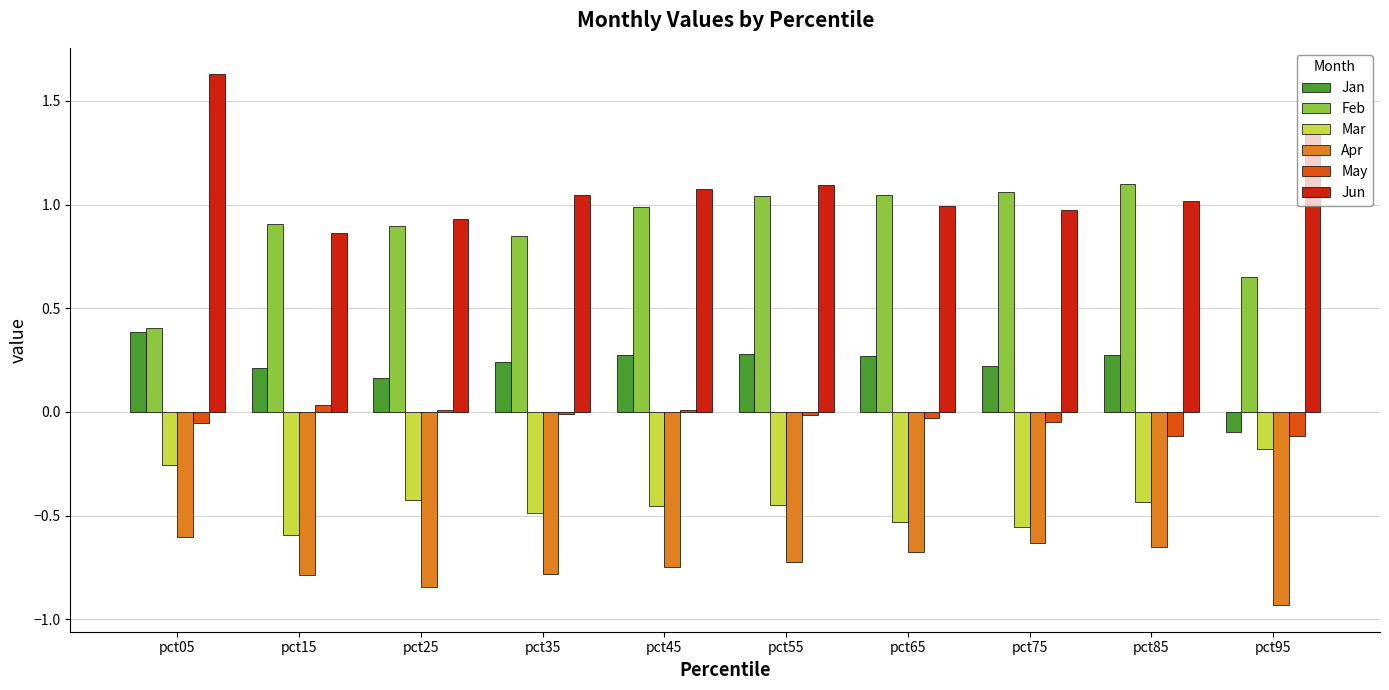

The Feb series shows 0.3 at pct05. True or false?

False